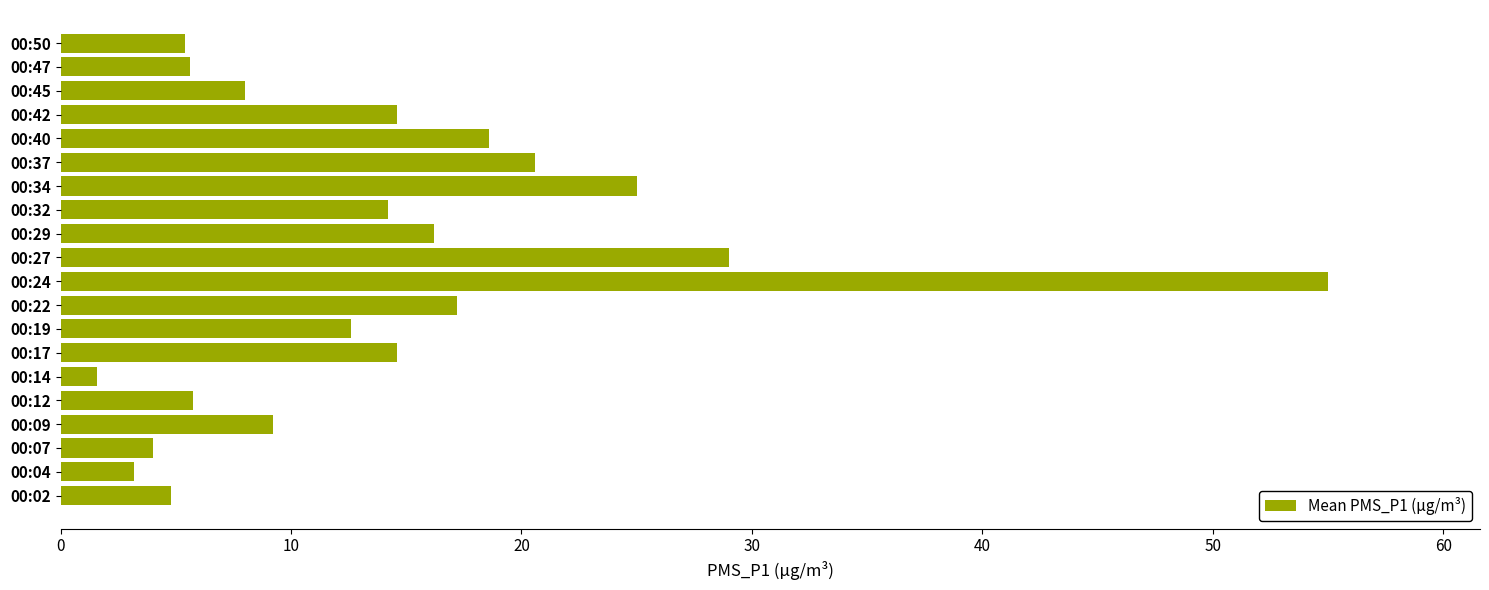

Are the bars horizontal?

Yes